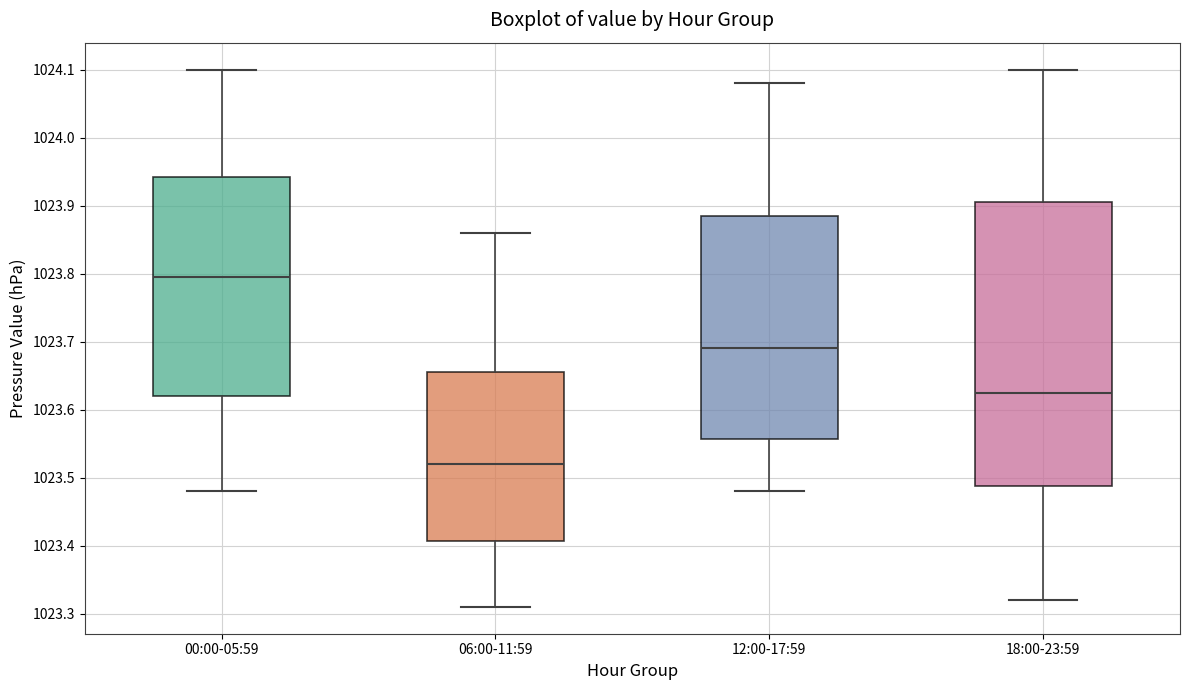

Which box is the tallest, from its lower edge to its upper edge?

18:00-23:59